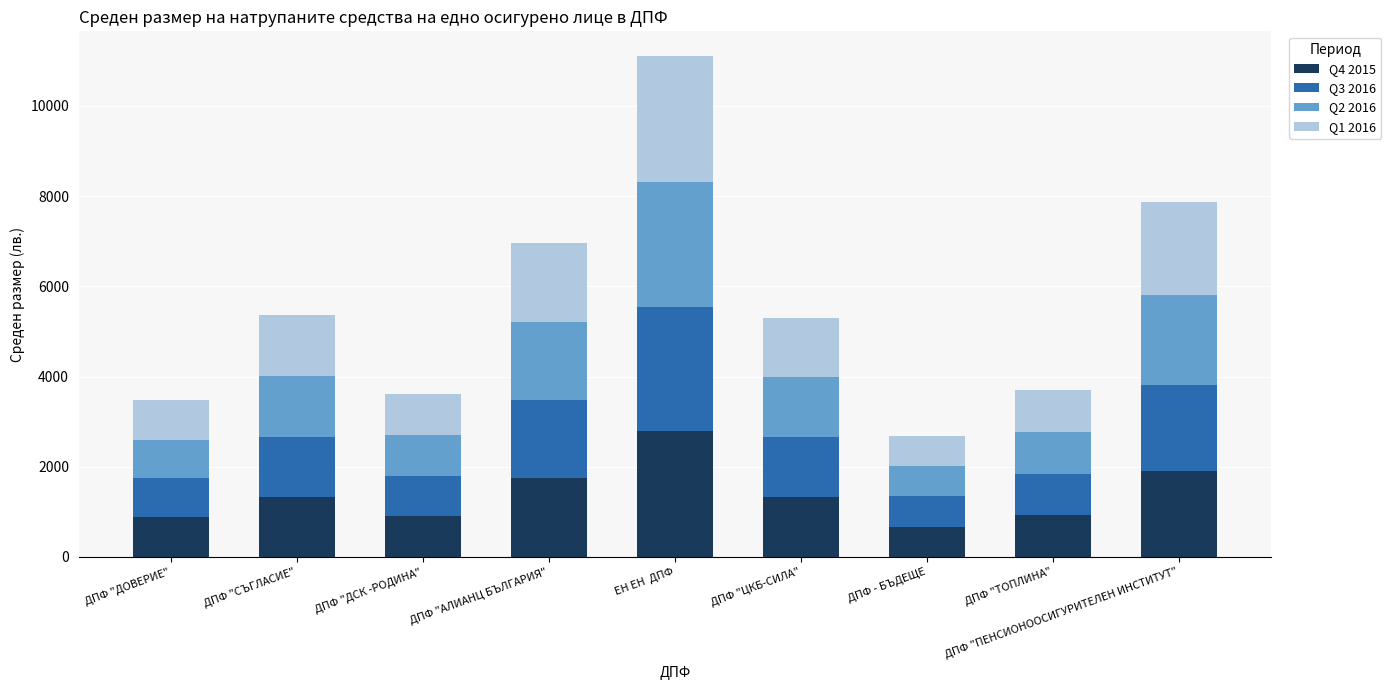

How many values in the Q4 2015 series exceed 1329?

5